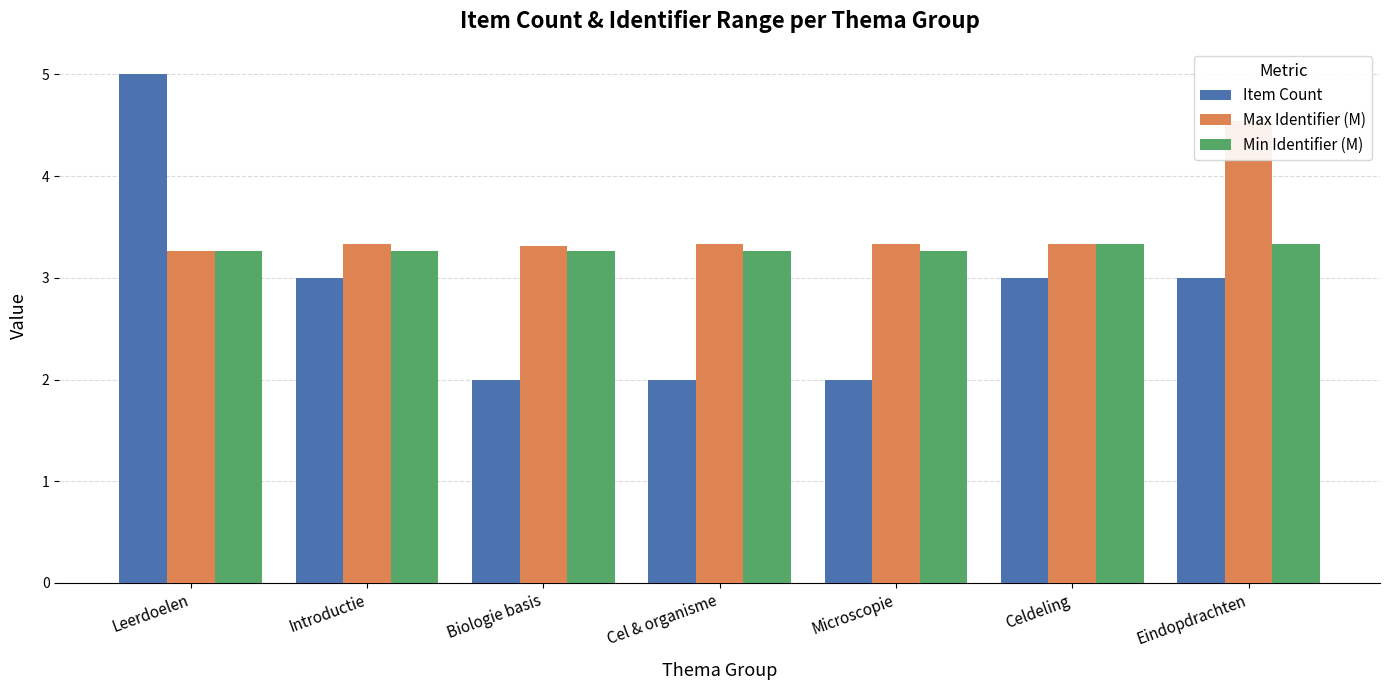

What is the label of the 6th bar from the left?

Celdeling